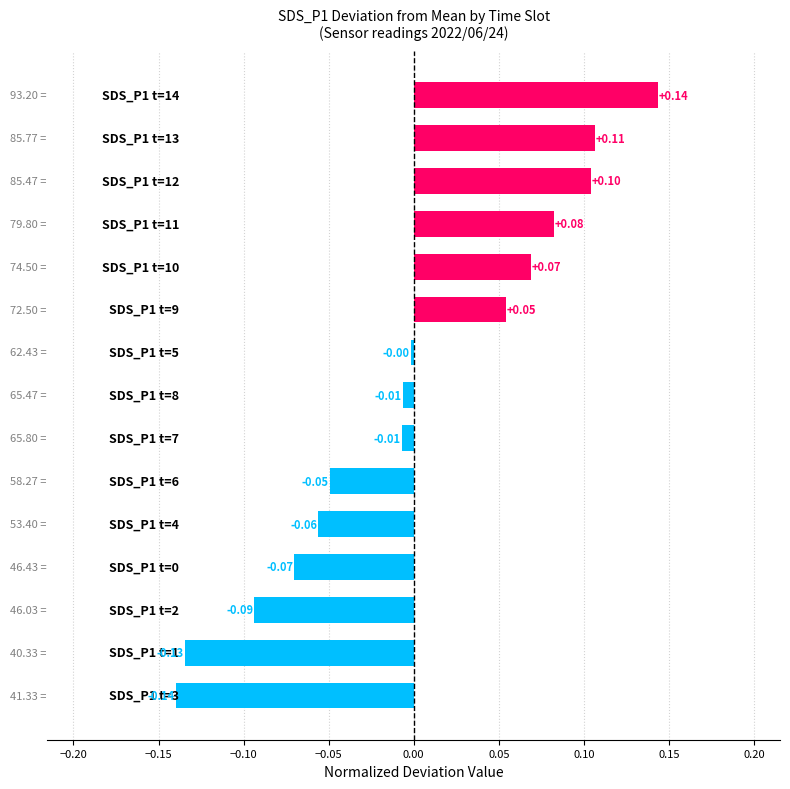

What is the difference between the maximum and minimum values?

0.3